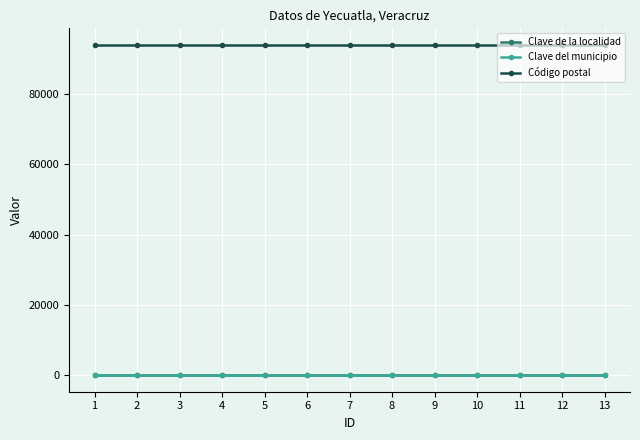

The value of Código postal at 3 is 164508. True or false?

False